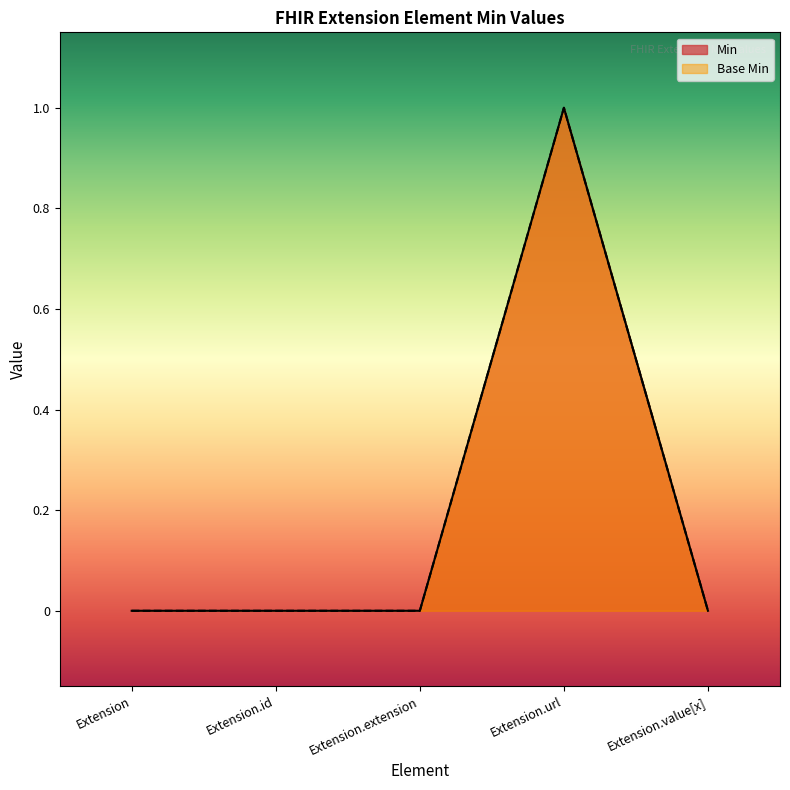

List the labels in order of Base Min value, smallest first.

Extension, Extension.id, Extension.extension, Extension.value[x], Extension.url